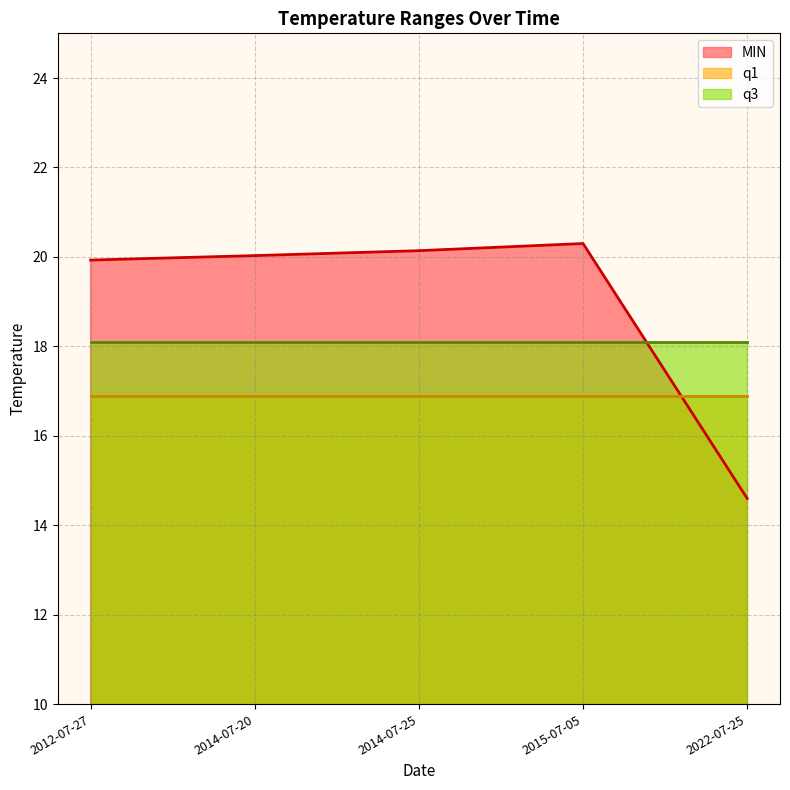

What is the approximate value of MIN at 2014-07-20?

20.0